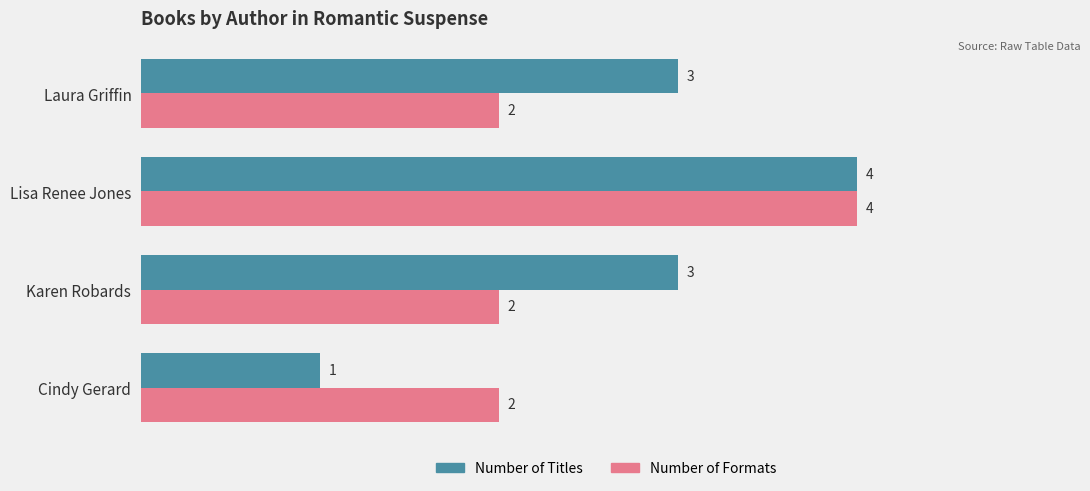

Rank the series by their average value, from lowest to highest.

Number of Formats, Number of Titles